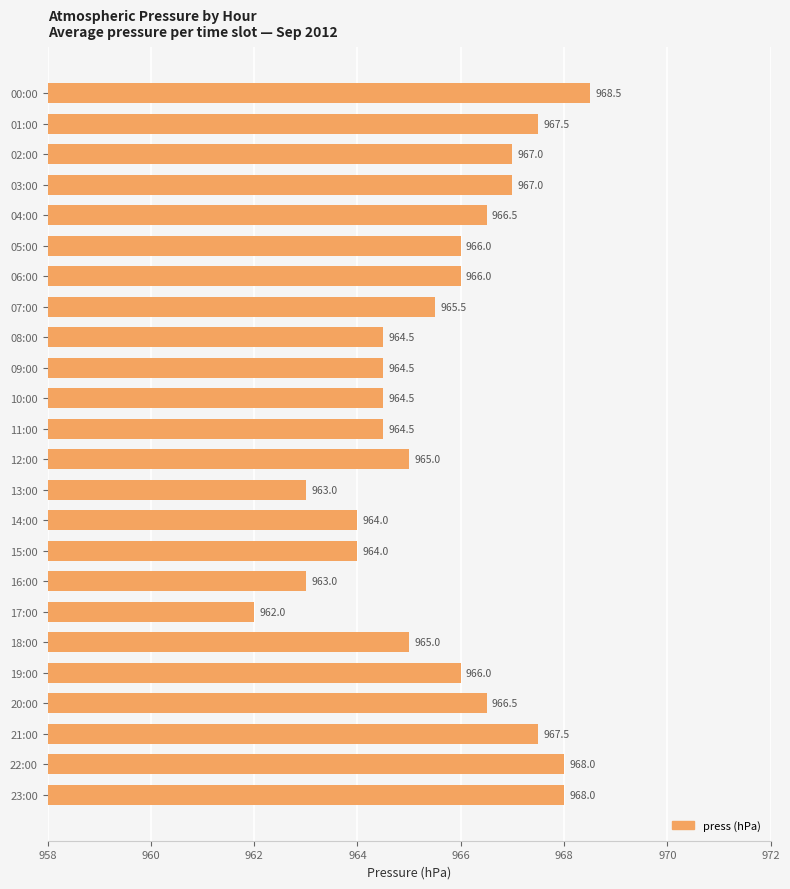

Which has a higher value, 05:00 or 07:00?

05:00